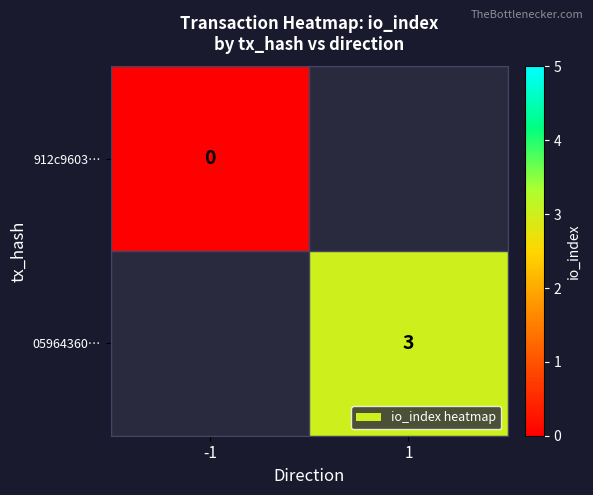

Which series has the widest spread of values?

912c9603…